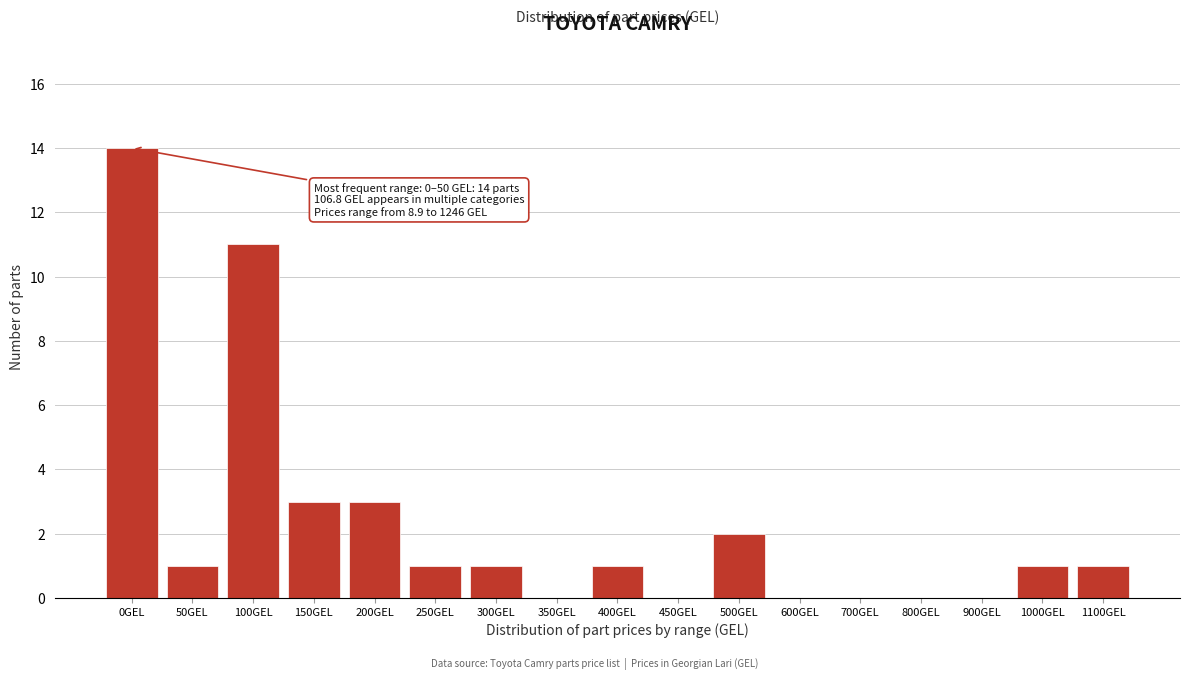

Reading right to left, list all the values displayed in this chart.

1100GEL=1	1000GEL=1	900GEL=0	800GEL=0	700GEL=0	600GEL=0	500GEL=2	450GEL=0	400GEL=1	350GEL=0	300GEL=1	250GEL=1	200GEL=3	150GEL=3	100GEL=11	50GEL=1	0GEL=14